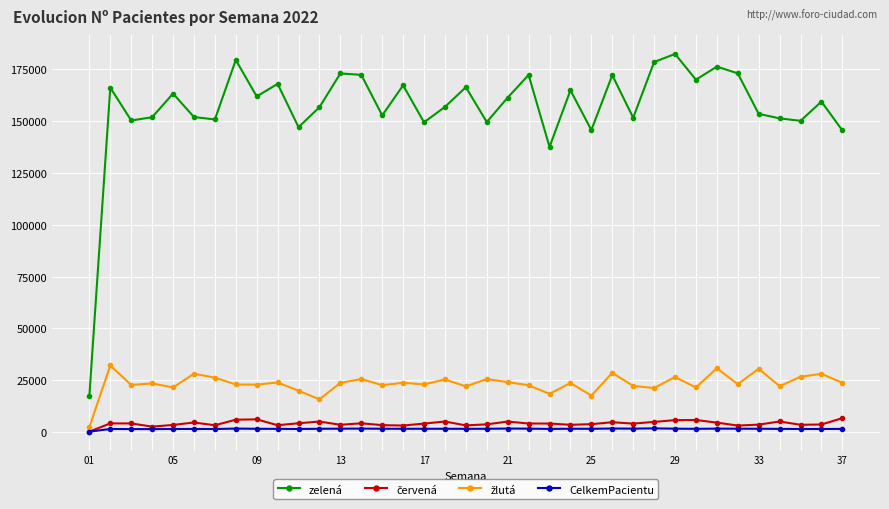

Which series has the largest total across all categories?

zelená